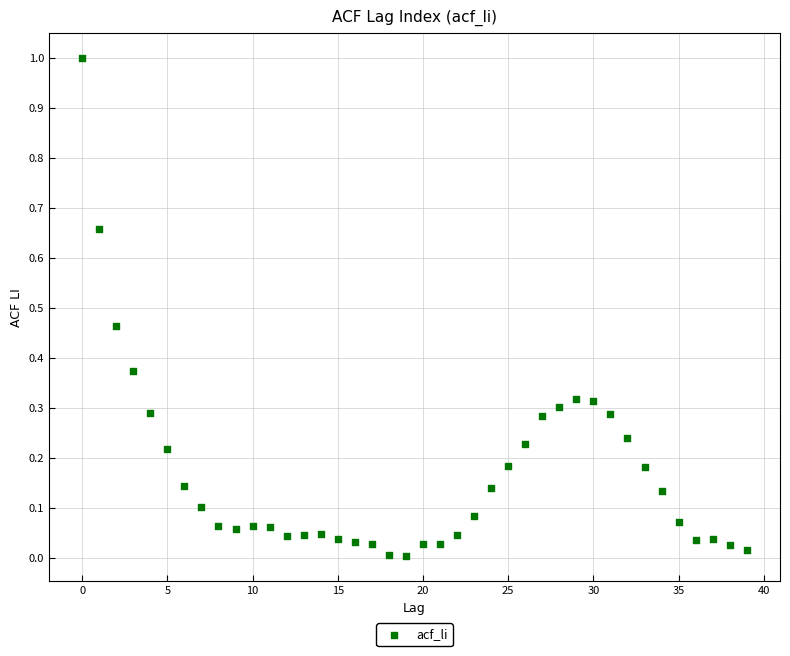

What is the range of Y values (max minus min)?

1.0